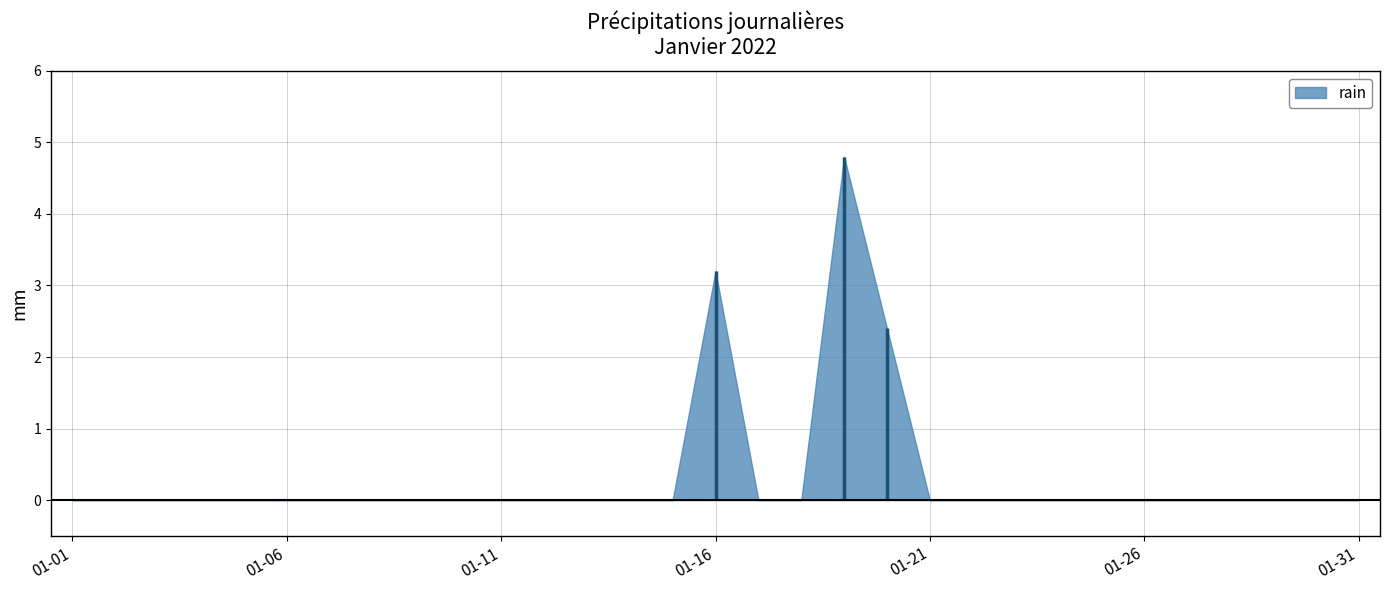

At which category does the data reach its first local peak?

2022-01-16